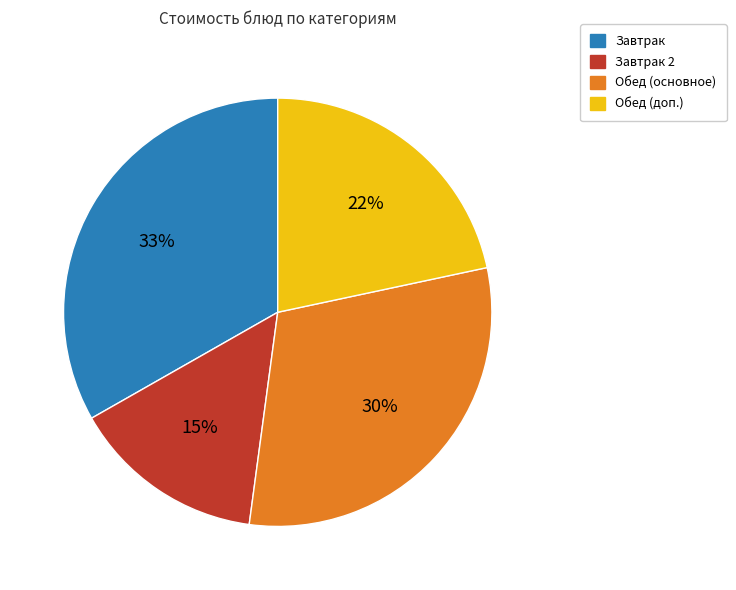

To the nearest percent, what is the average slice percentage?

25%